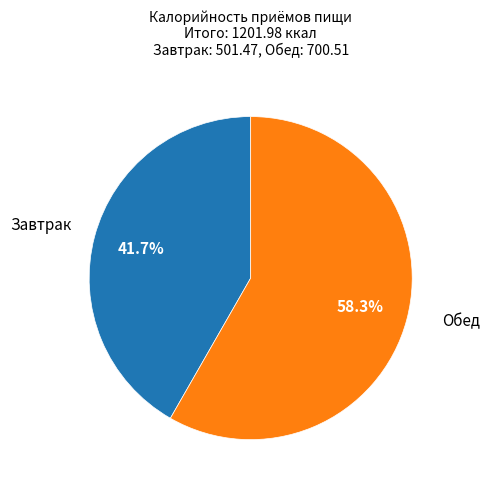

Is there a majority slice in this chart?

Yes